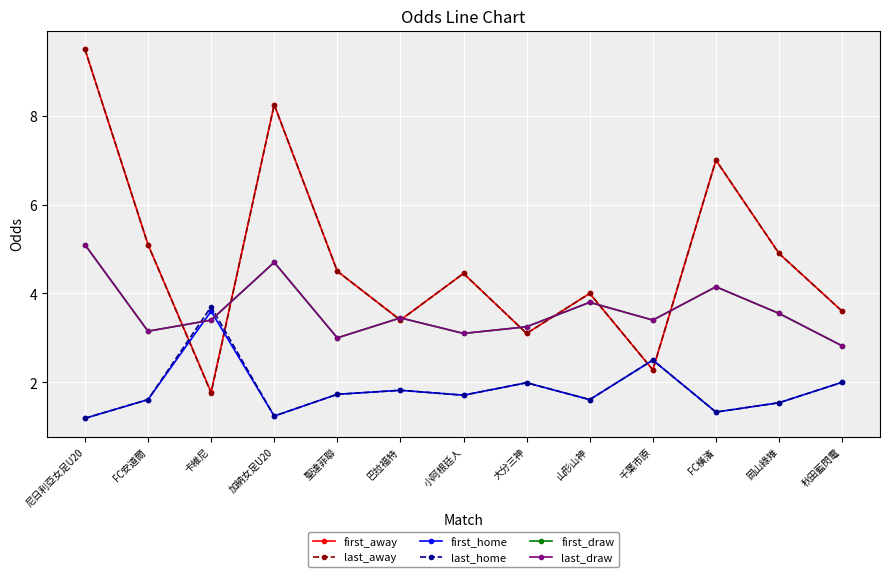

What is the spread (max minus min) of values at 加納女足U20?

7.0